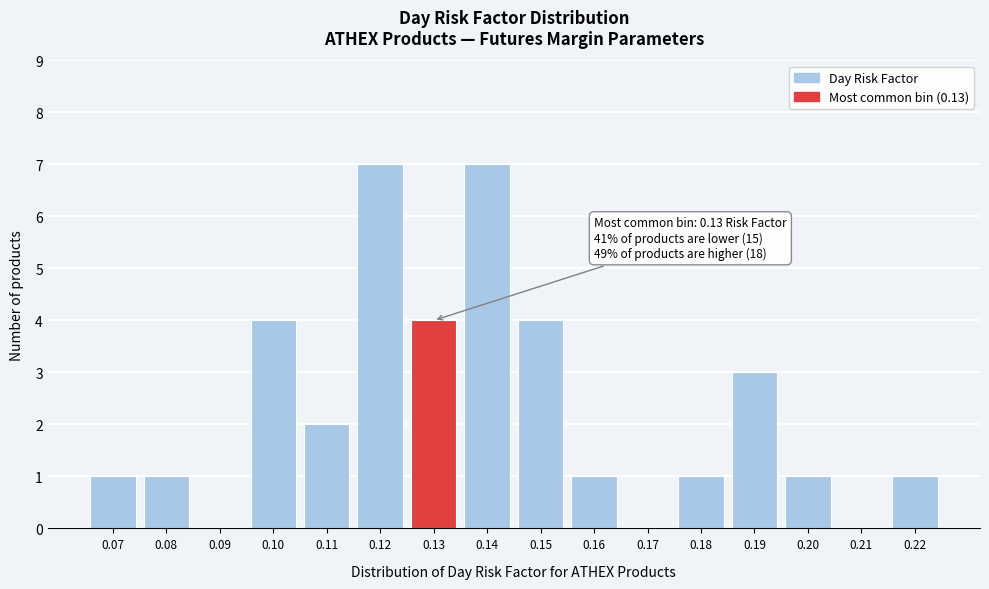

Reading left to right, extract all data points from this chart.

0.07=1	0.08=1	0.09=0	0.10=4	0.11=2	0.12=7	0.13=4	0.14=7	0.15=4	0.16=1	0.17=0	0.18=1	0.19=3	0.20=1	0.21=0	0.22=1